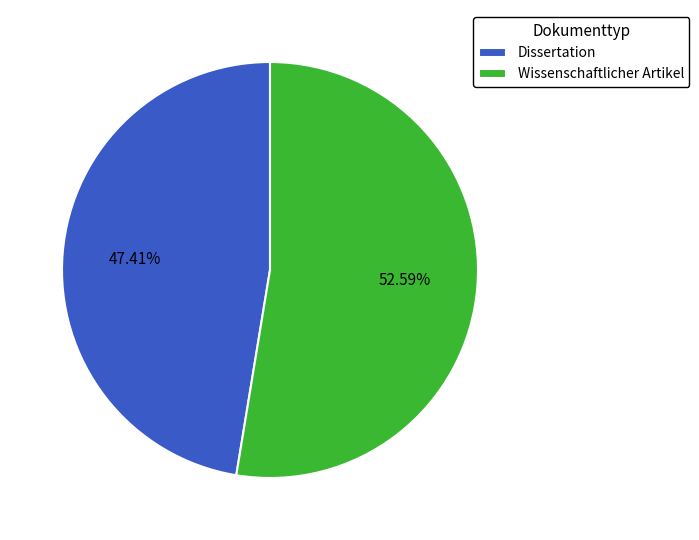

Is Wissenschaftlicher Artikel the majority of the pie?

Yes